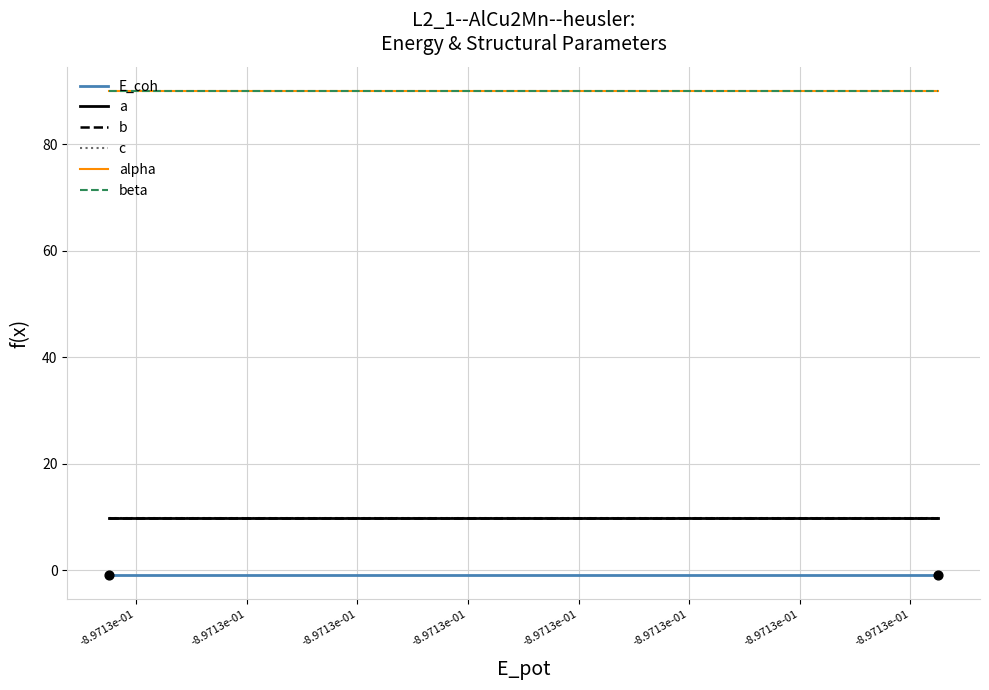

At which category is the sum across all series the highest?

-8.9713e-01